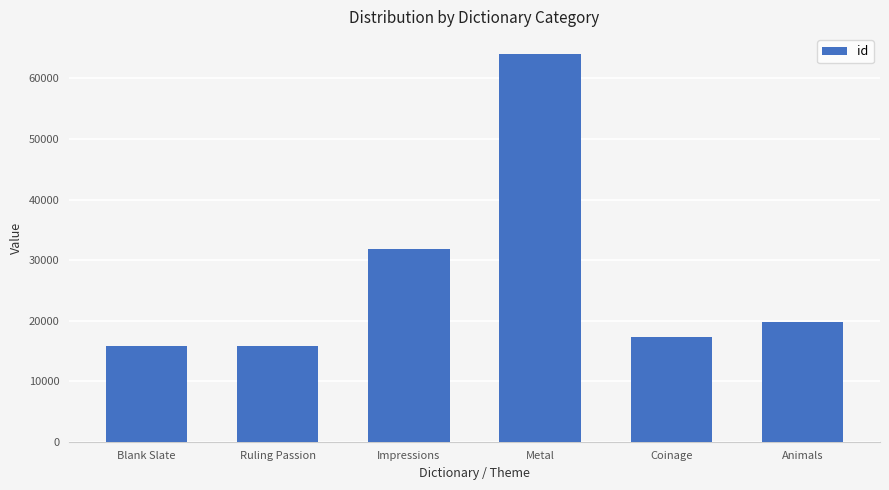

What is the ratio of the value at Blank Slate to the value at Animals?

0.8